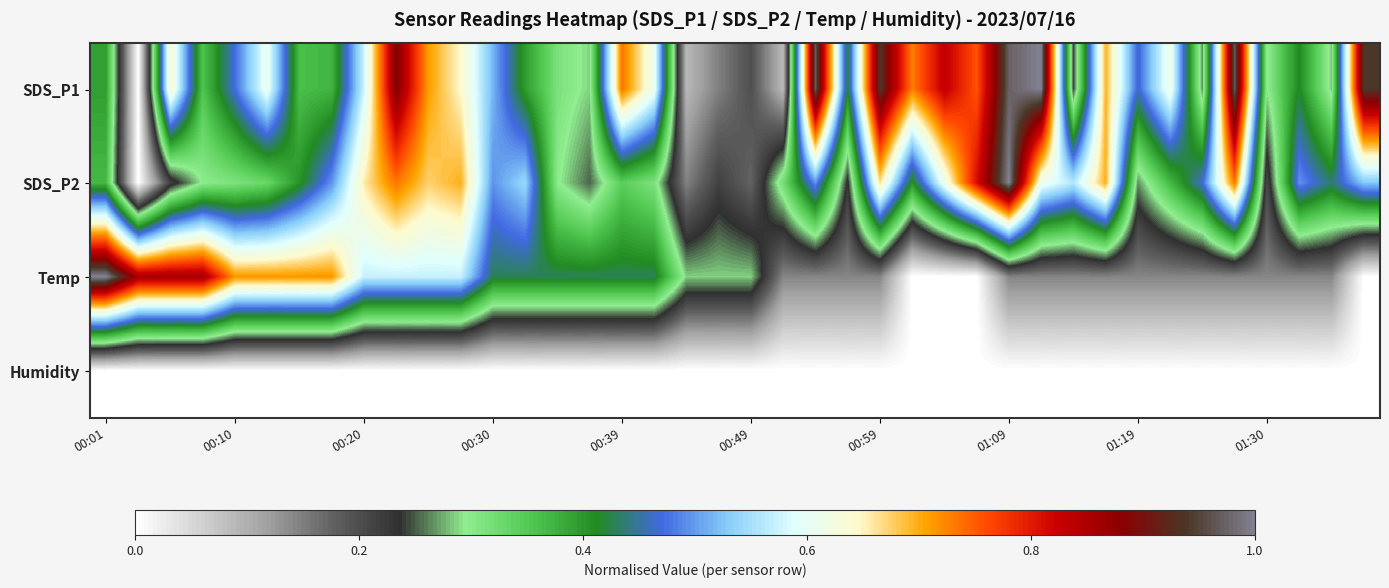

Rank the series by their maximum value, from highest to lowest.

SDS_P1, SDS_P2, Temp, Humidity